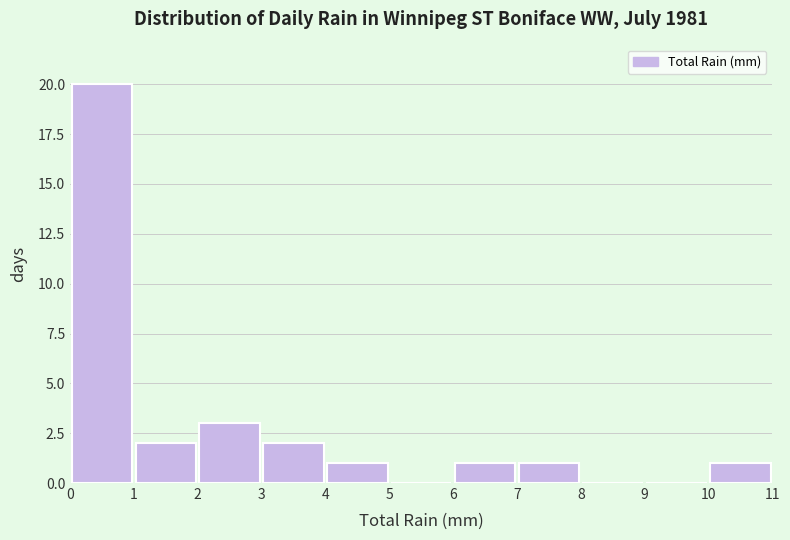

How tall is the bar that spans 7 to 8 on the x-axis? The values are not printed on the chart, so give them approximately, as read against the axis.

1